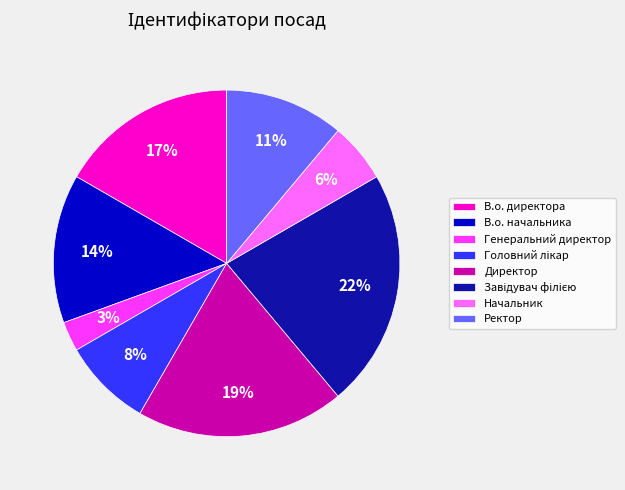

True or false: Начальник accounts for 1% of the total.

False